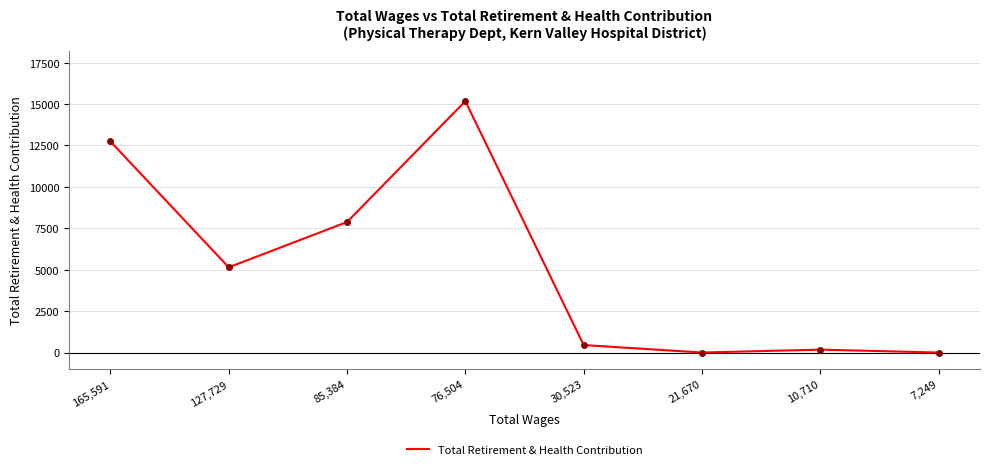

What position from the left is 76,504?

4